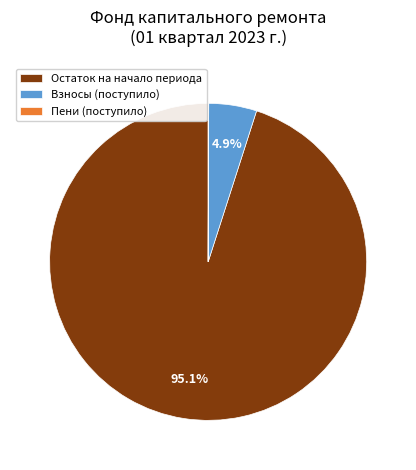

Does Взносы (поступило) account for over 50% of the chart?

No